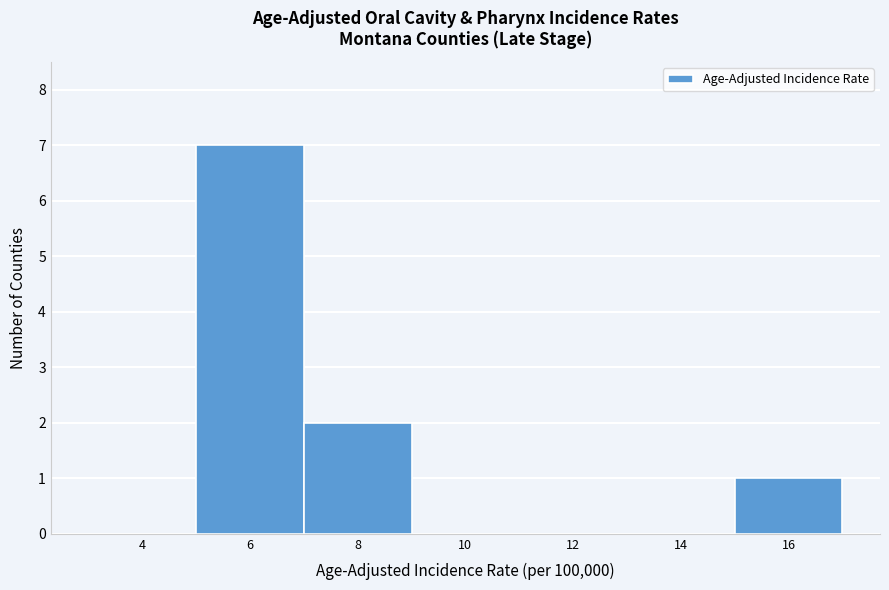

Reading right to left, what are all the values shown in this chart?

16=1	14=0	12=0	10=0	8=2	6=7	4=0